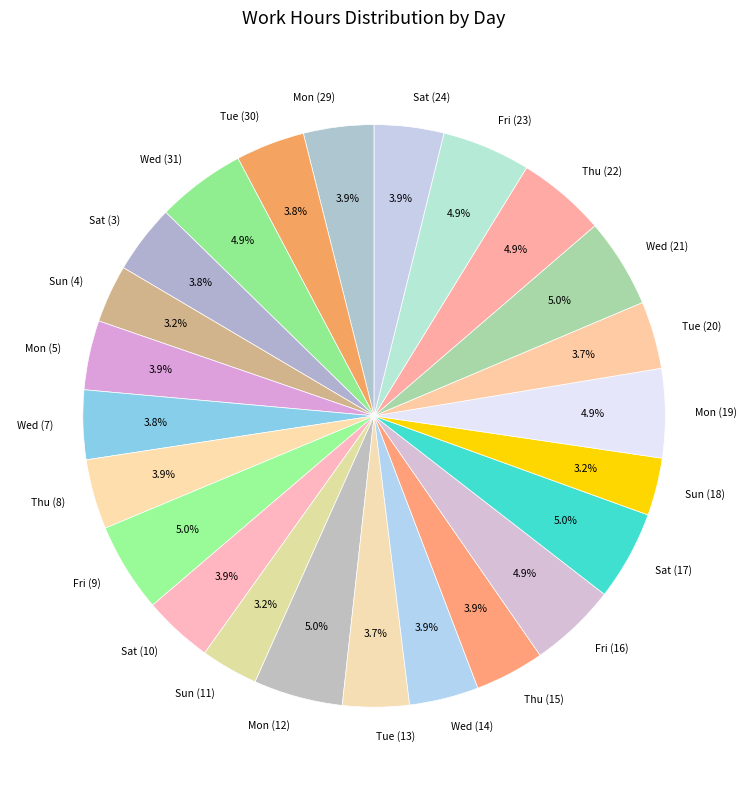

What percentage do Thu (22) and Fri (16) together represent?

9.8%